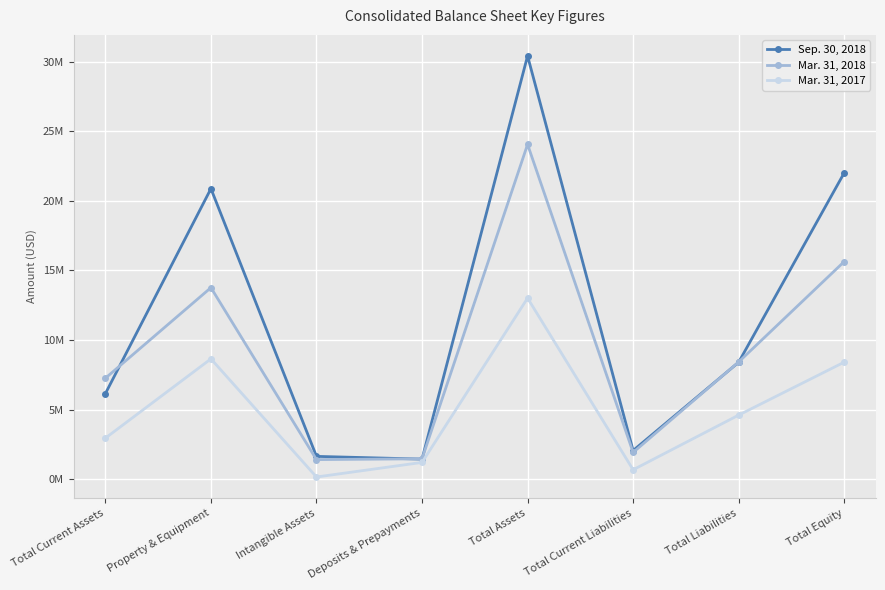

At which label does Sep. 30, 2018 first exceed 8399068?

Property & Equipment